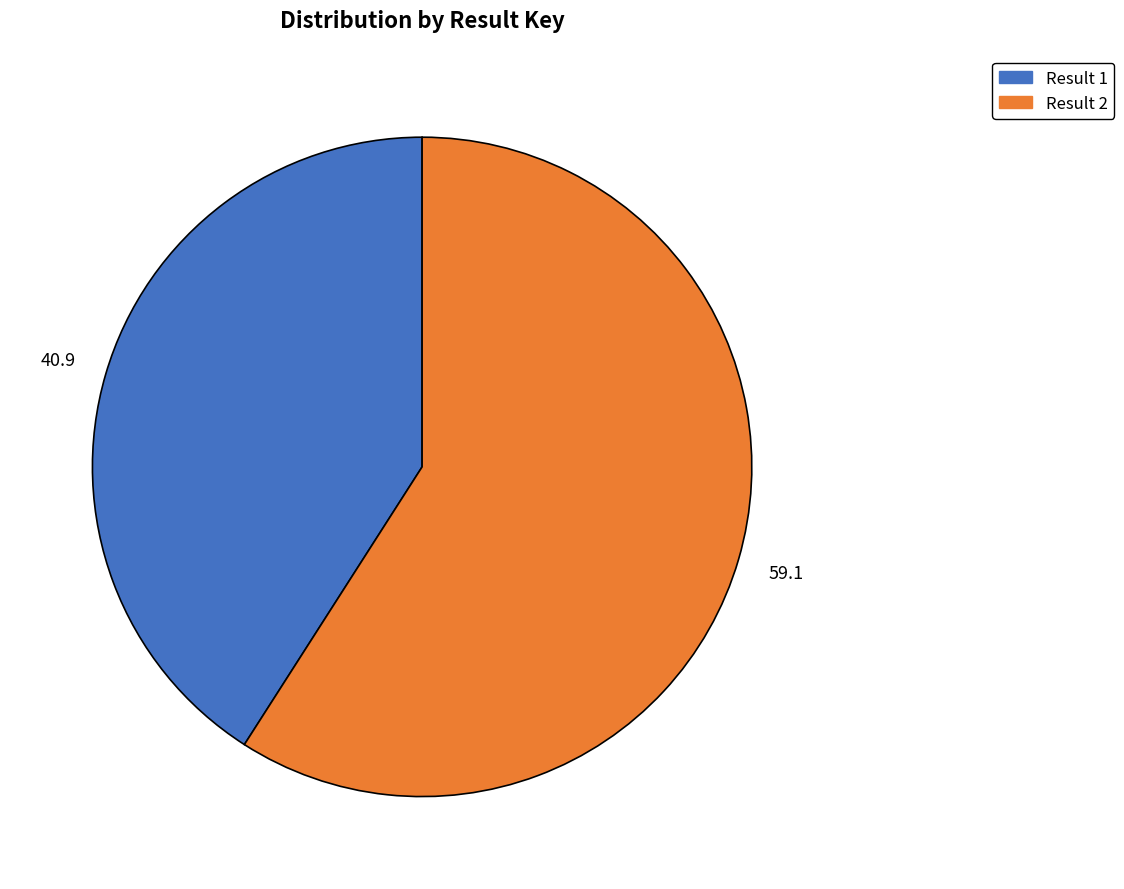

Rank the categories by value from lowest to highest.

Result 1, Result 2